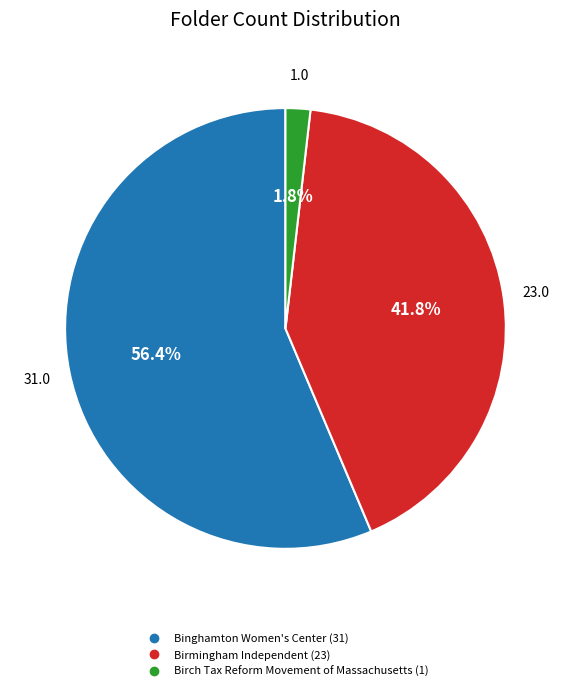

The Binghamton Women's Center slice represents 48% of the pie. True or false?

False